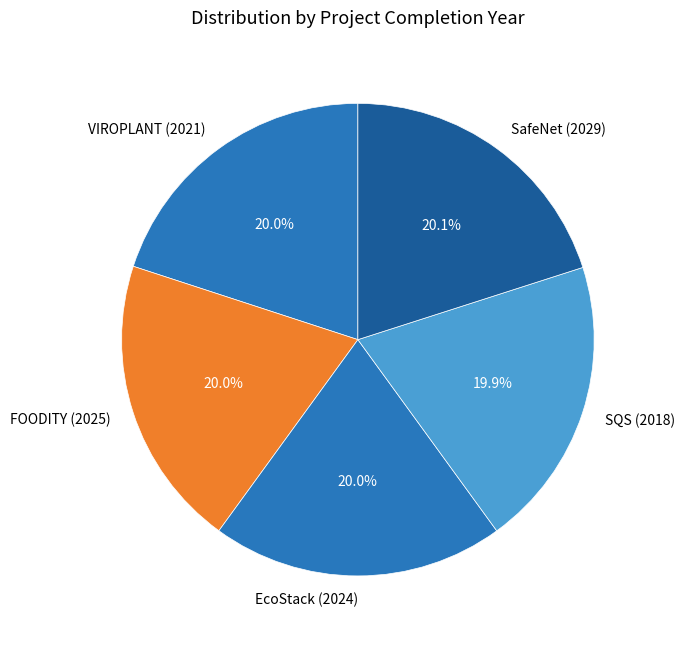

To the nearest percent, what portion does FOODITY (2025) represent?

20%